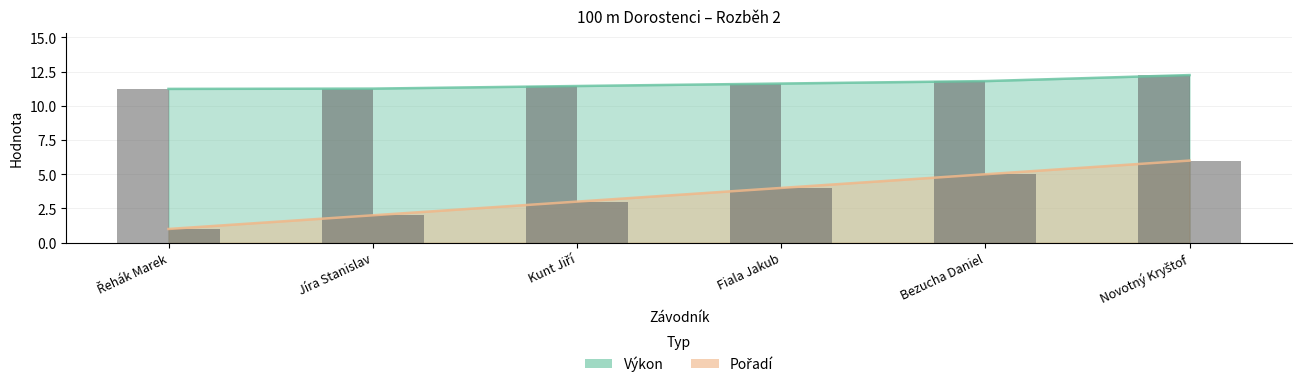

What is the difference between the second highest and minimum values in the Výkon series?

0.6